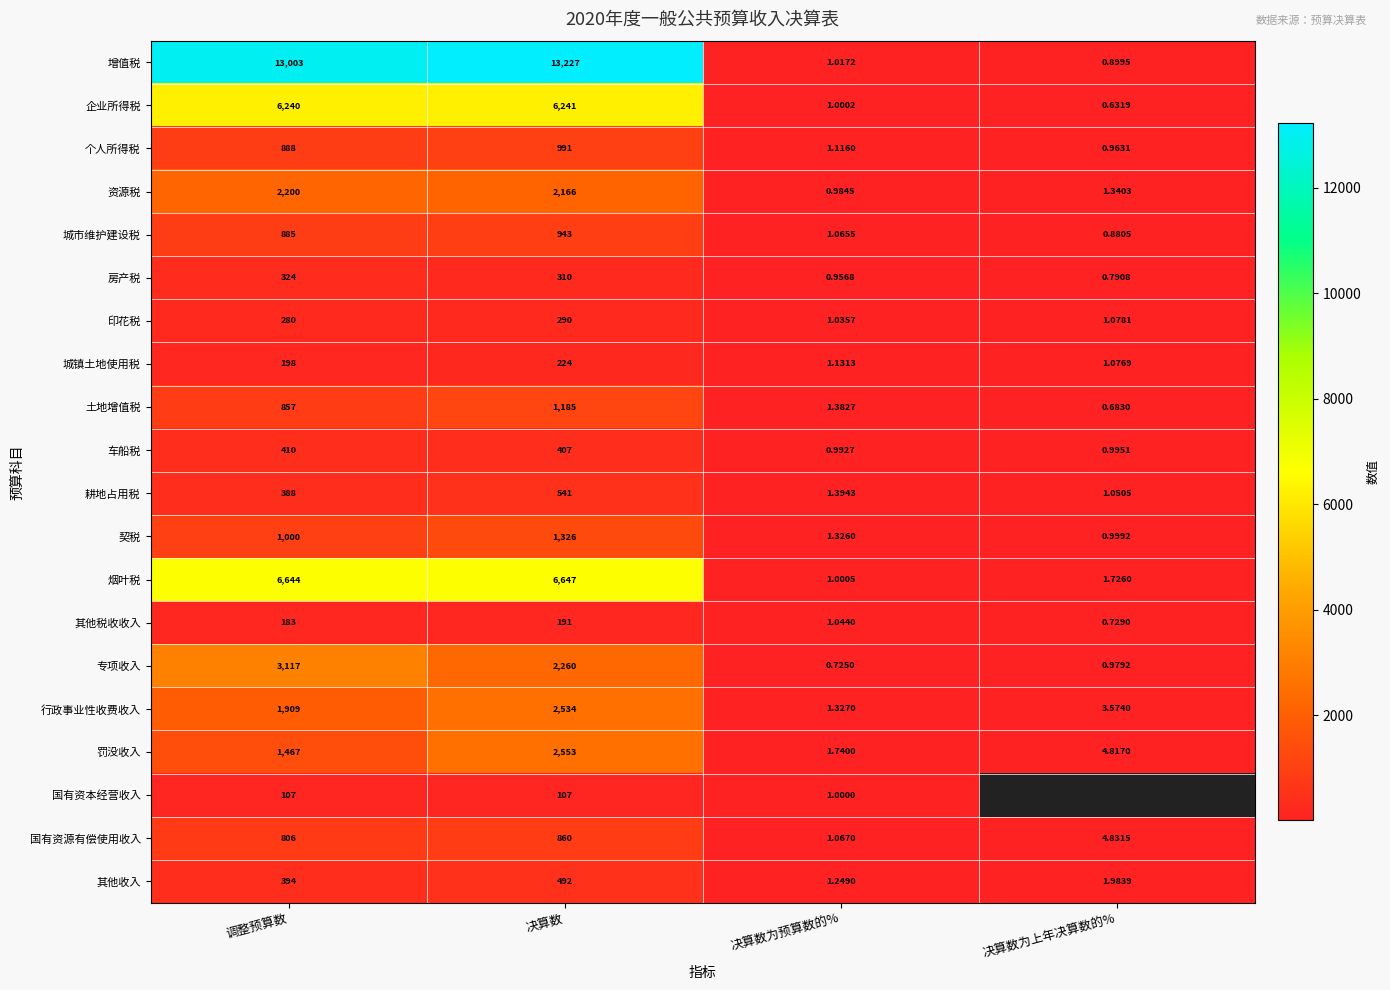

What is the sum of the 国有资源有偿使用收入 values at 决算数 and 调整预算数?

1666.0